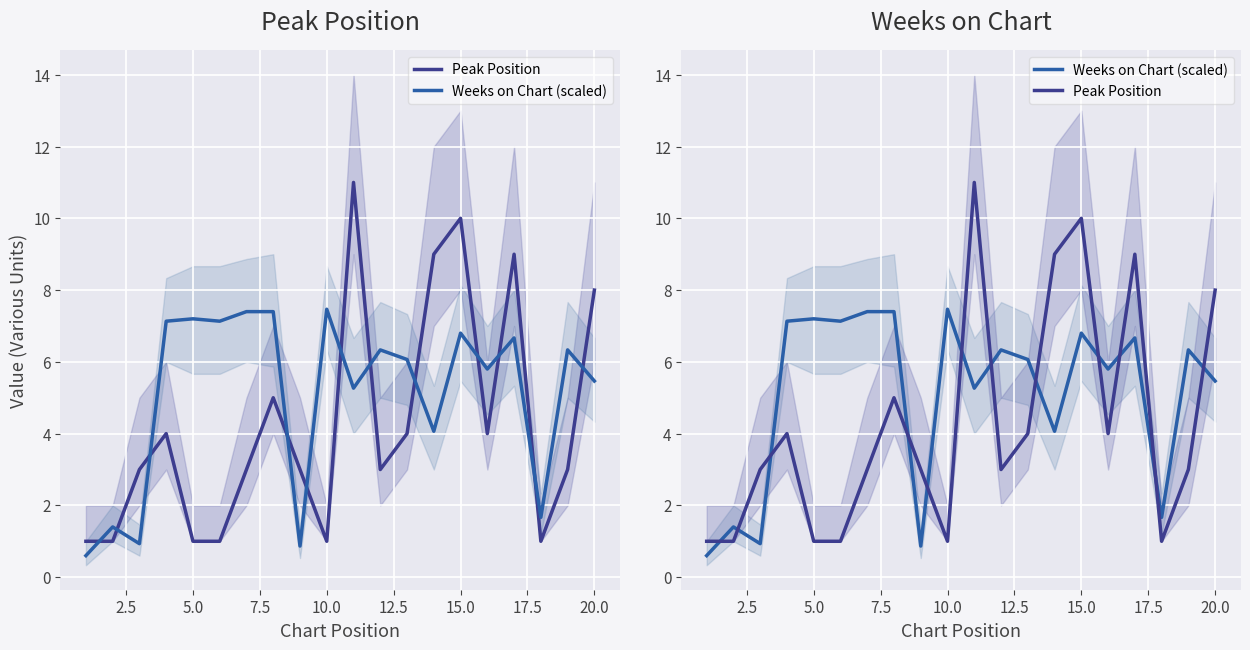

Is this an area chart (filled region under the line)?

No